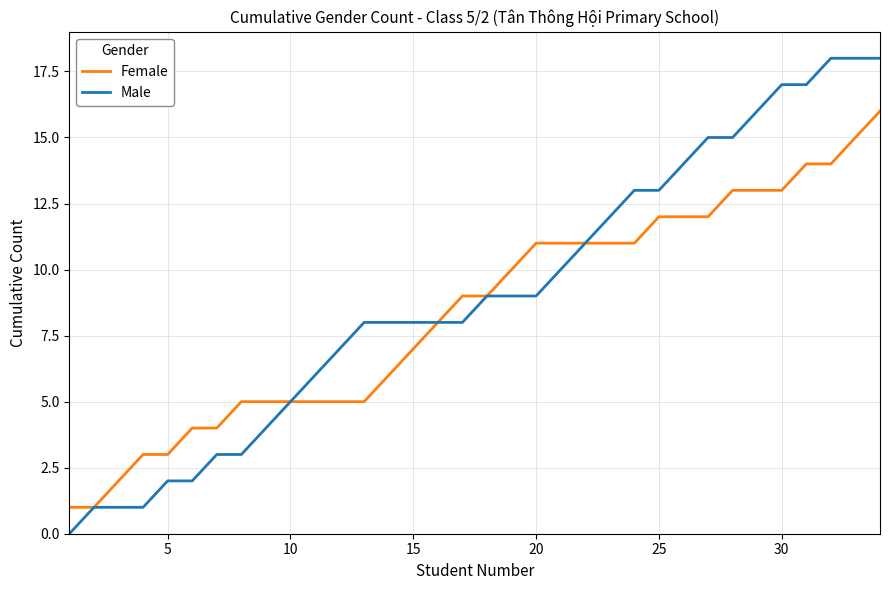

How many lines are shown in the chart?

2